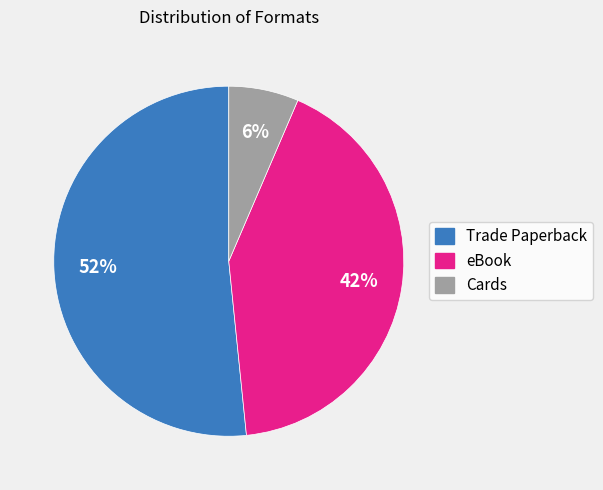

Approximately how many times larger is the value at Trade Paperback compared to eBook?

1.2